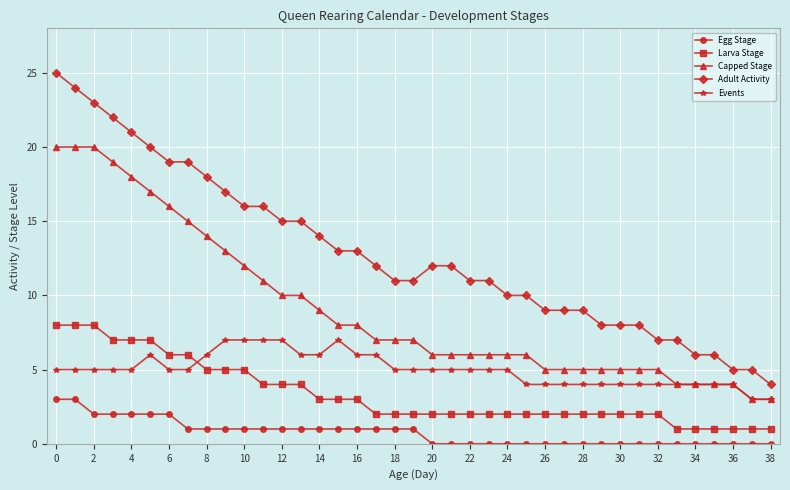

What is the lowest value of the Capped Stage series?

3